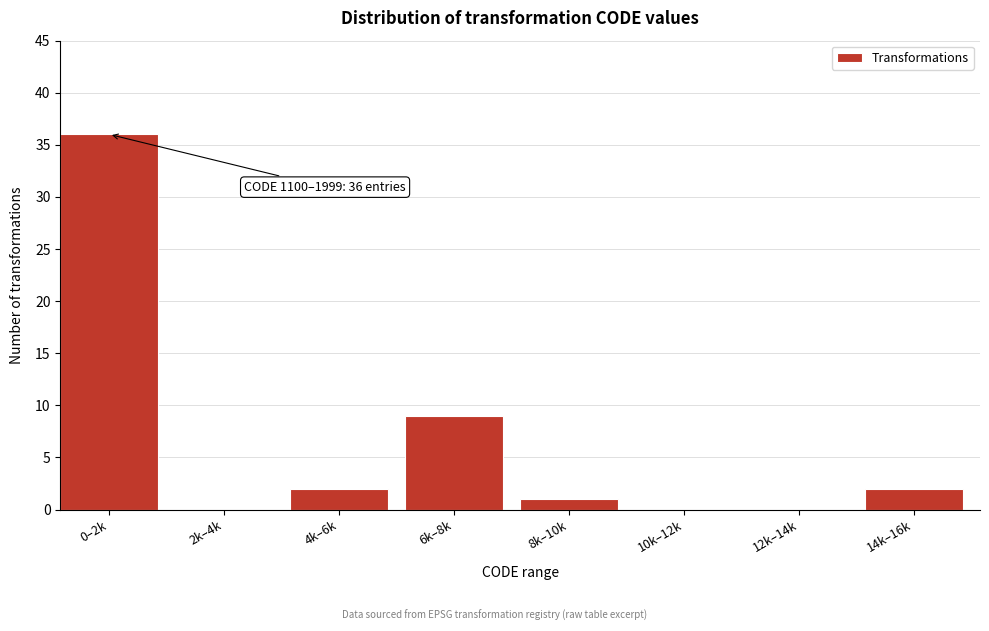

Reading left to right, transcribe all the data shown in this chart.

0–2k=36	2k–4k=0	4k–6k=2	6k–8k=9	8k–10k=1	10k–12k=0	12k–14k=0	14k–16k=2